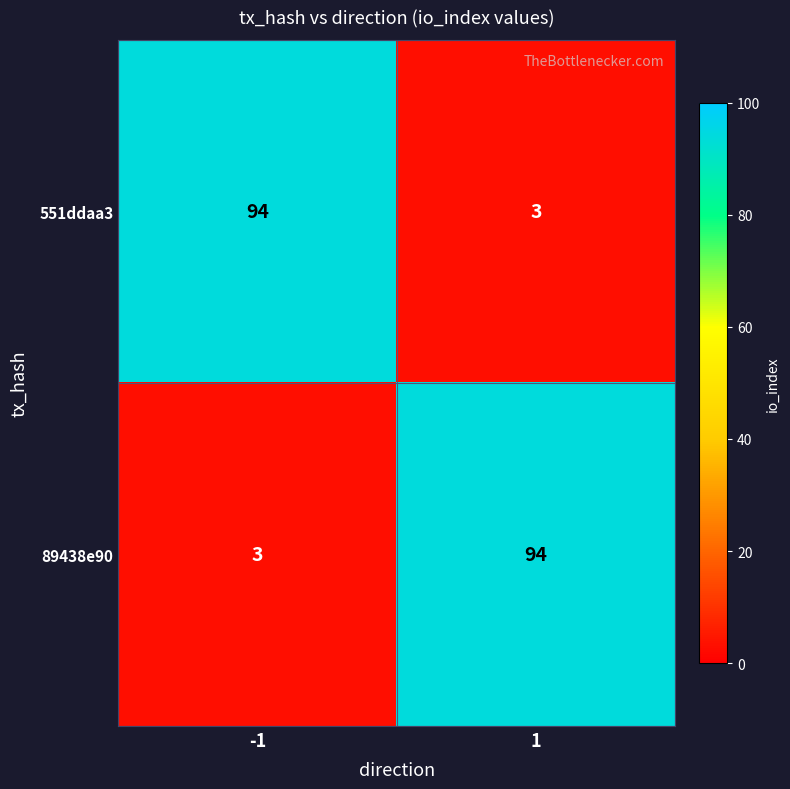

At -1, list the series in order from largest to smallest.

551ddaa3, 89438e90